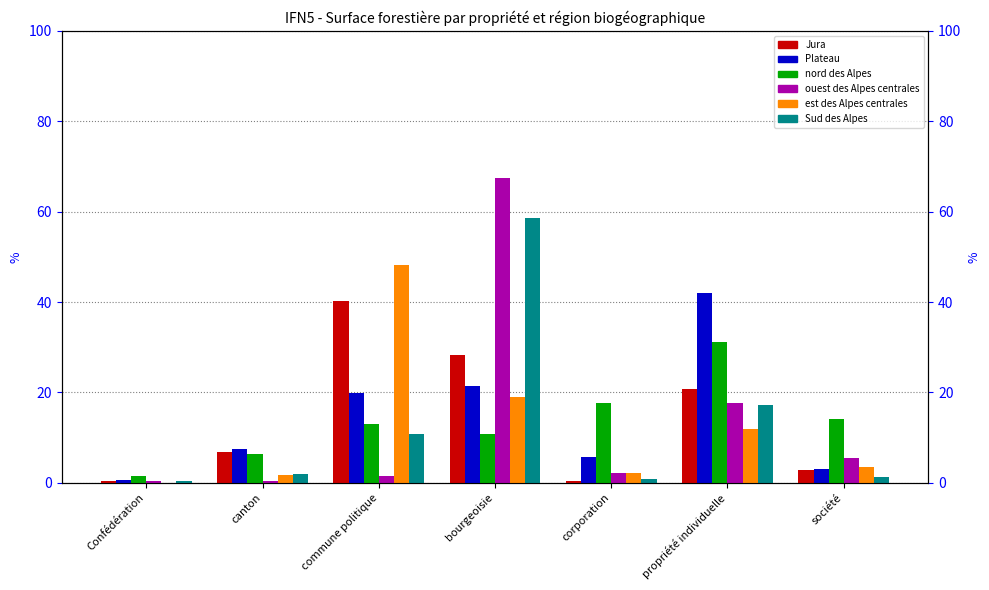

Between commune politique and propriété individuelle, which series saw the biggest shift?

est des Alpes centrales